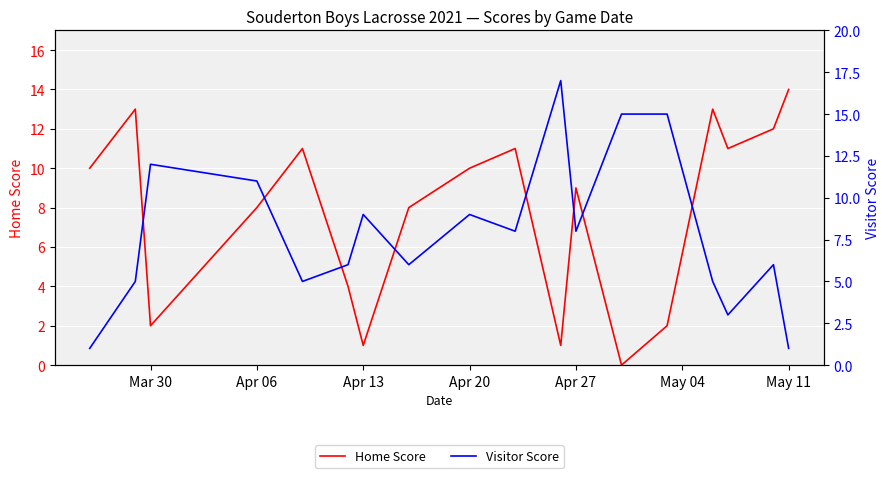

Which series has the largest total across all categories?

Visitor Score